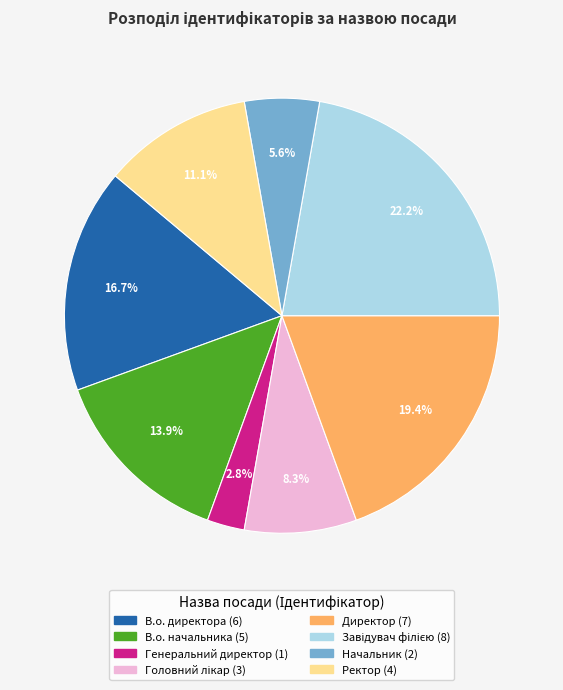

Which has a higher value, Директор or В.о. директора?

Директор